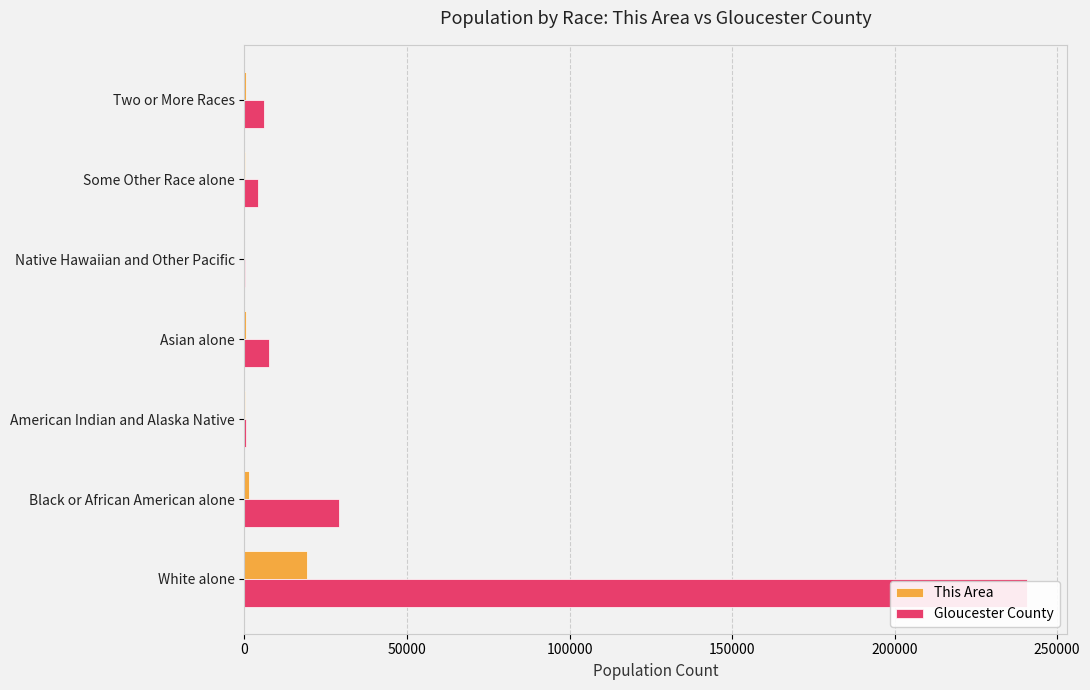

Does the chart contain stacked bars?

No